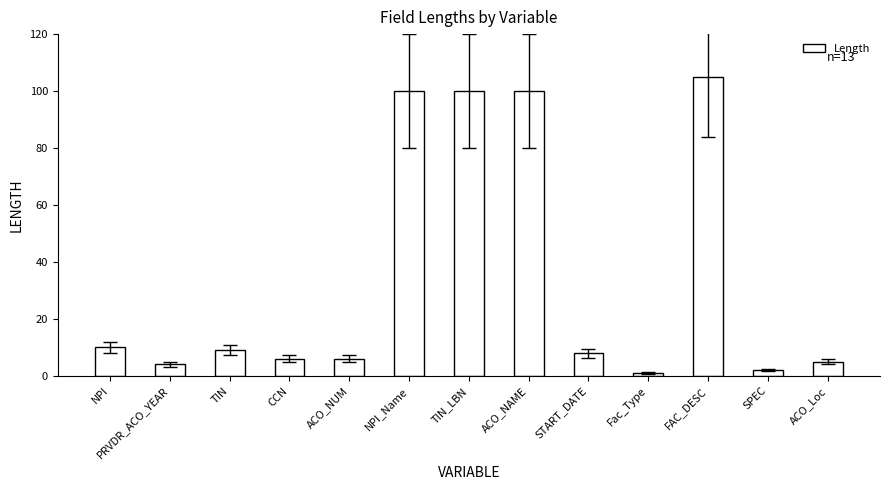

How many bars are there in total?

13